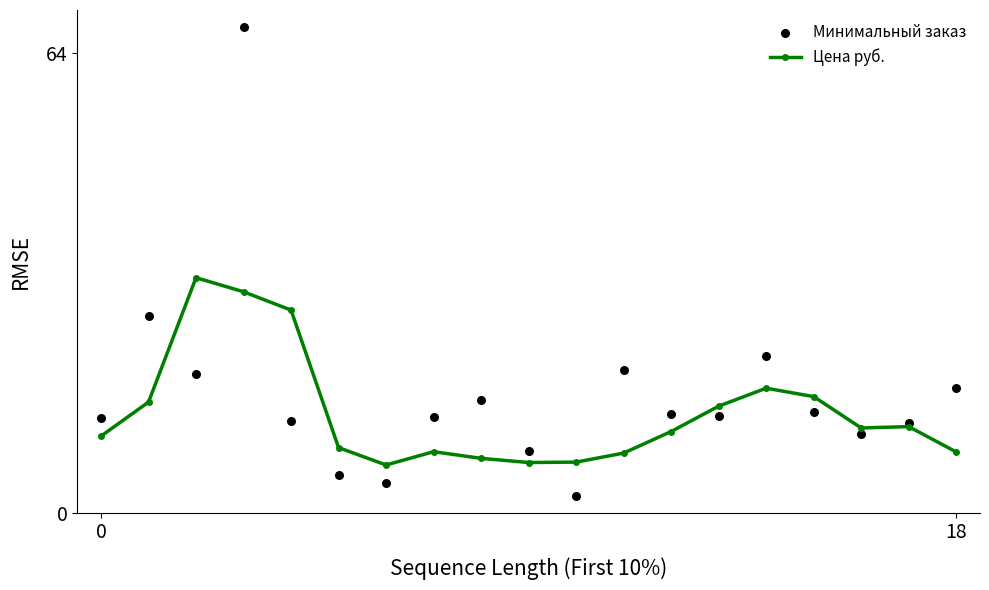

What is the total value across all series at 0?

23.8